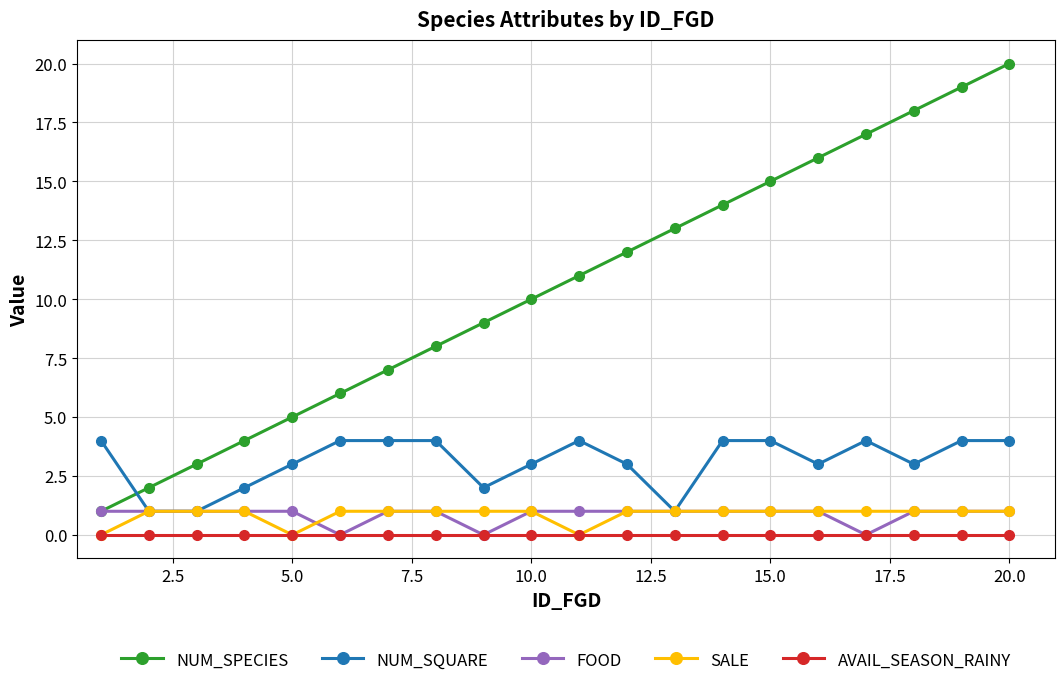

True or false: NUM_SPECIES and SALE cross at least once.

False